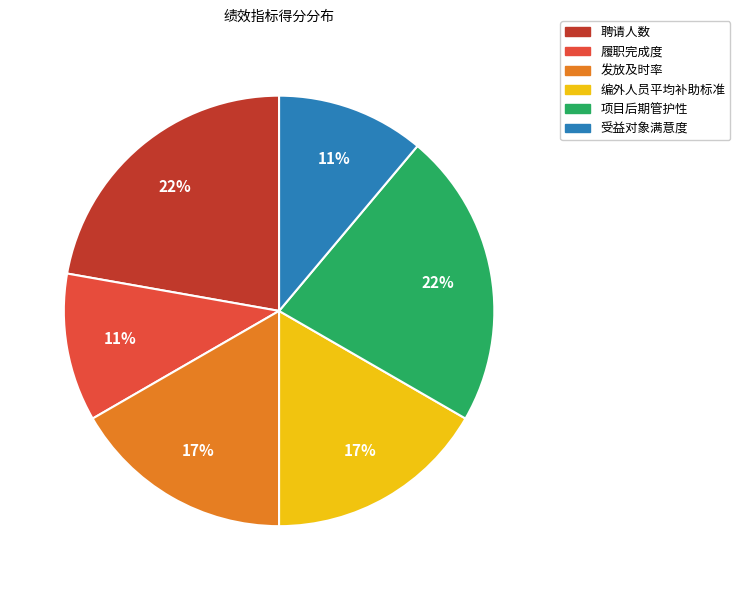

To the nearest percent, what is the average slice percentage?

17%